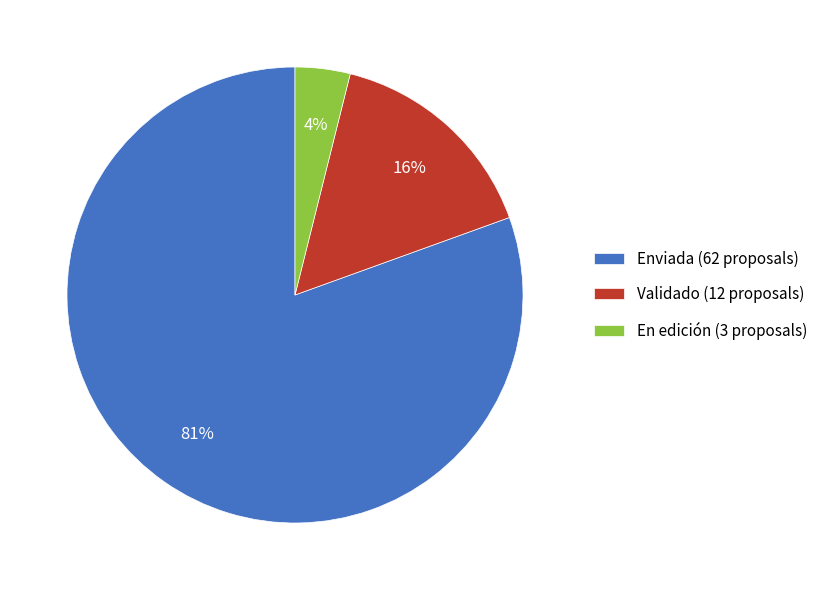

Does En edición represent more than half of the total?

No